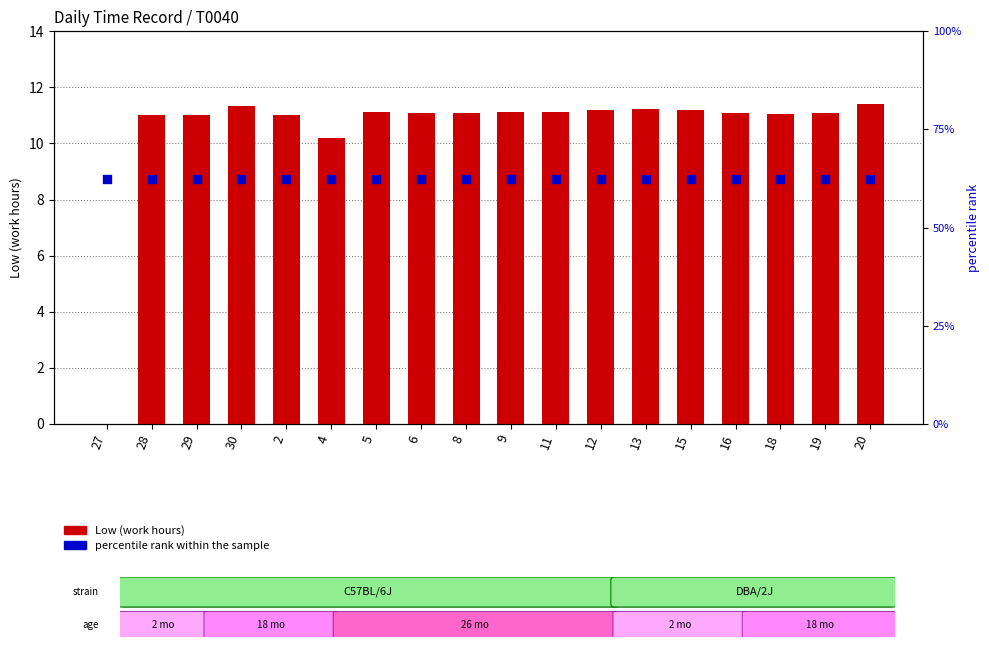

At which category is the sum across all series the highest?

20